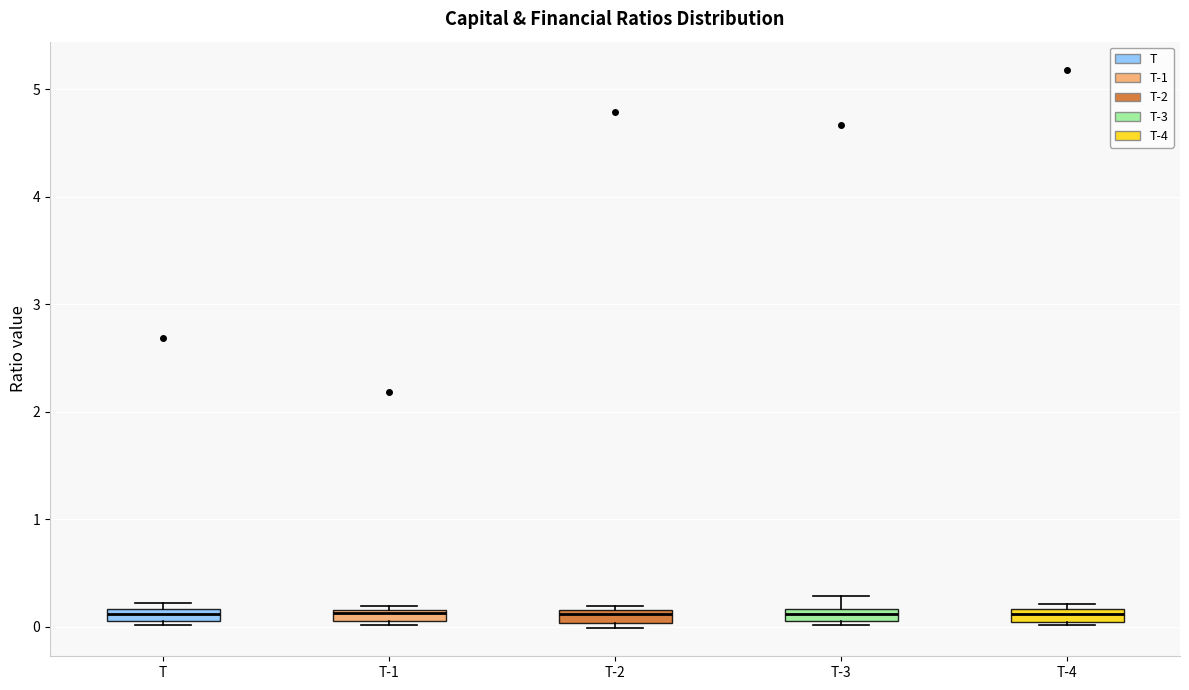

Where is the upper edge of the box for T-4 on the y-axis? The values are not printed on the chart, so give them approximately, as read against the axis.

0.2